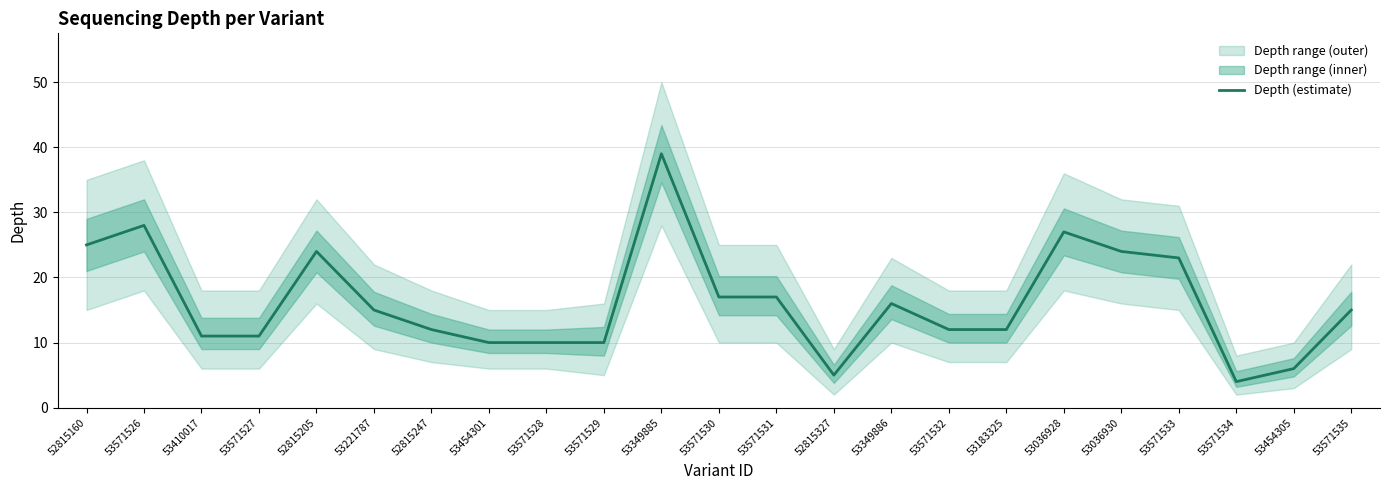

Is this an area chart (filled region under the line)?

No